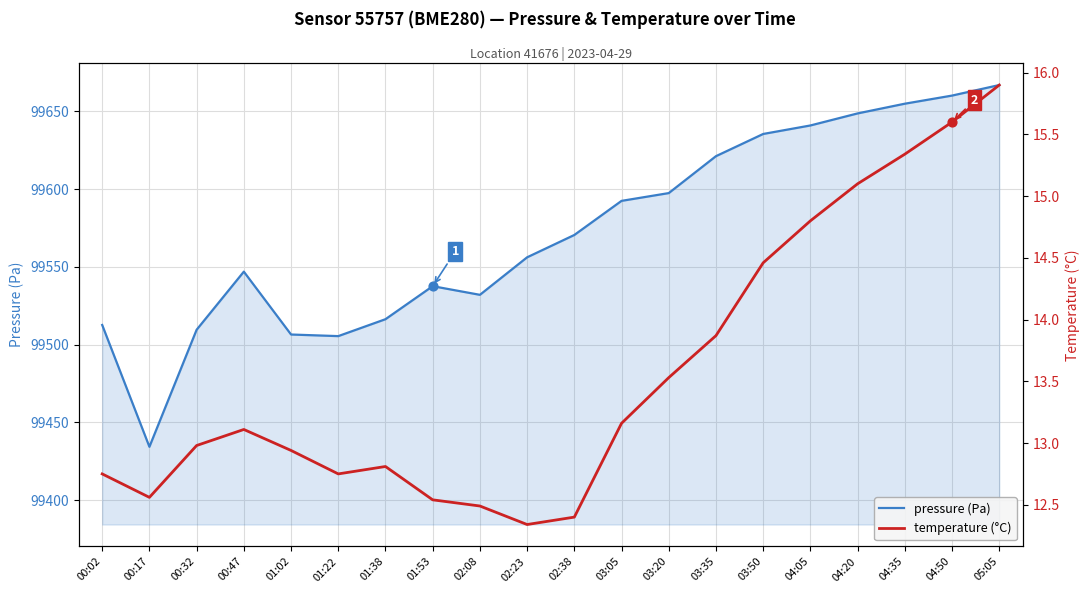

Is the value of temperature (°C) at 01:22 greater than the value of pressure (Pa) at 04:20?

No